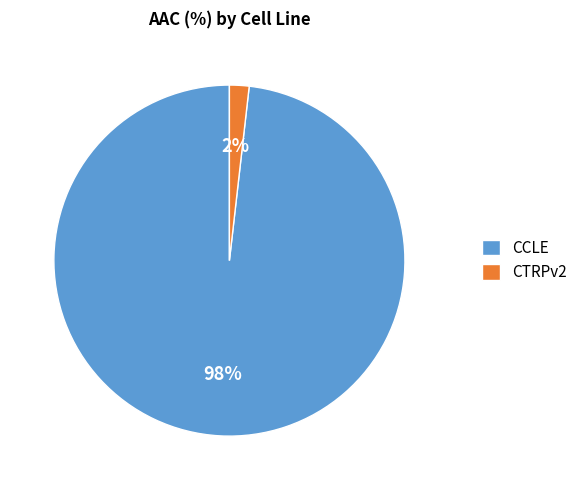

True or false: CCLE accounts for 98% of the total.

True